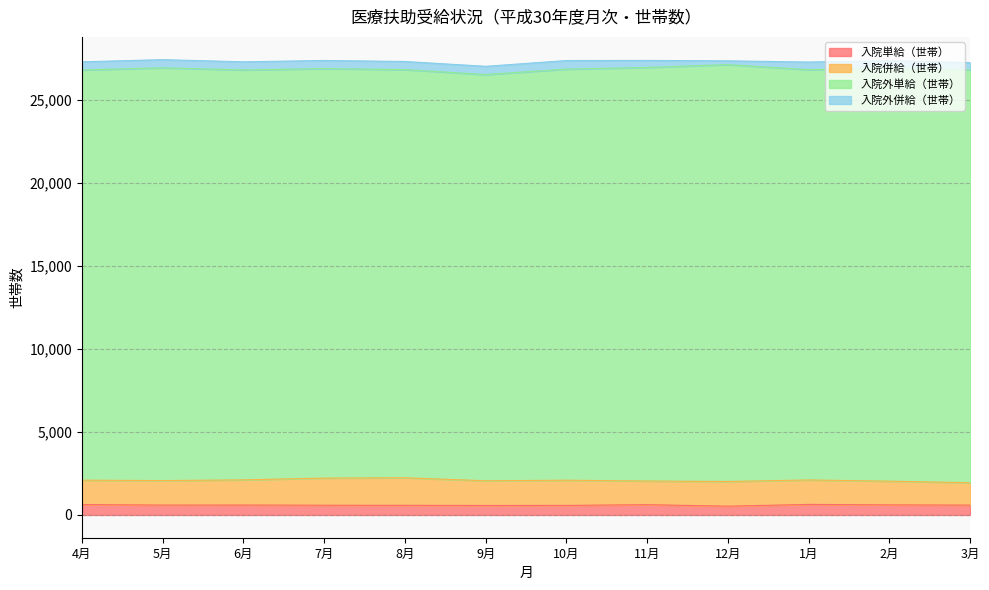

Is the value of 入院併給（世帯） at 9月 greater than the value of 入院外併給（世帯） at 8月?

Yes